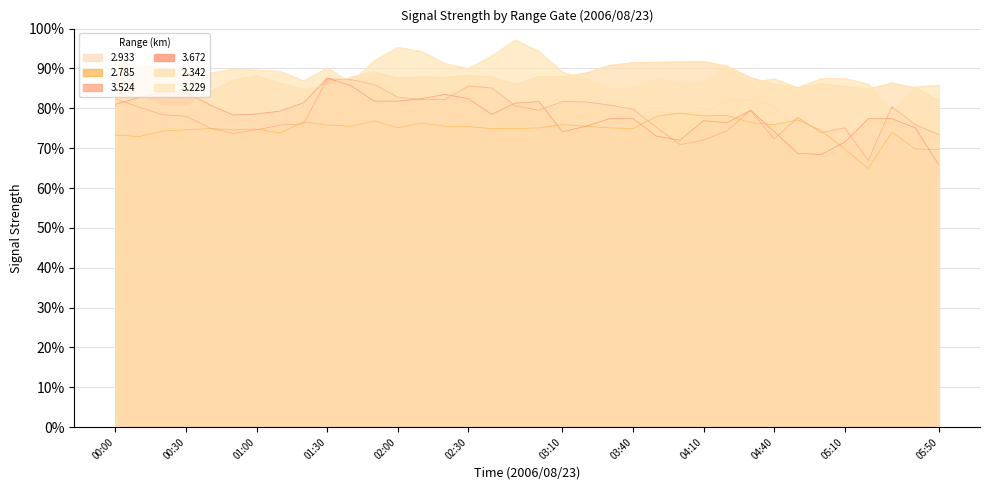

Between 00:00 and 05:50, which series saw the biggest shift?

3.672